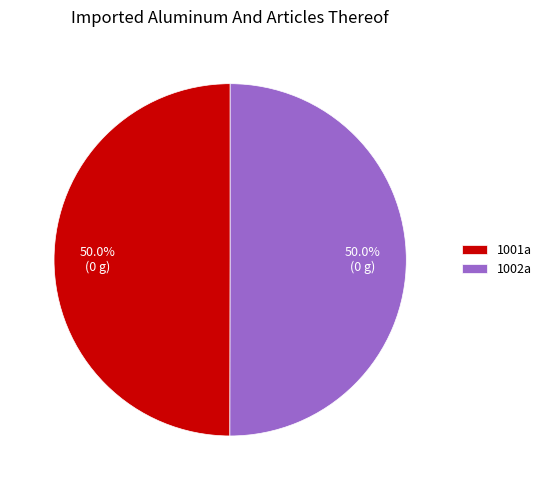

Approximately how many times larger is the value at 1002a compared to 1001a?

1.0